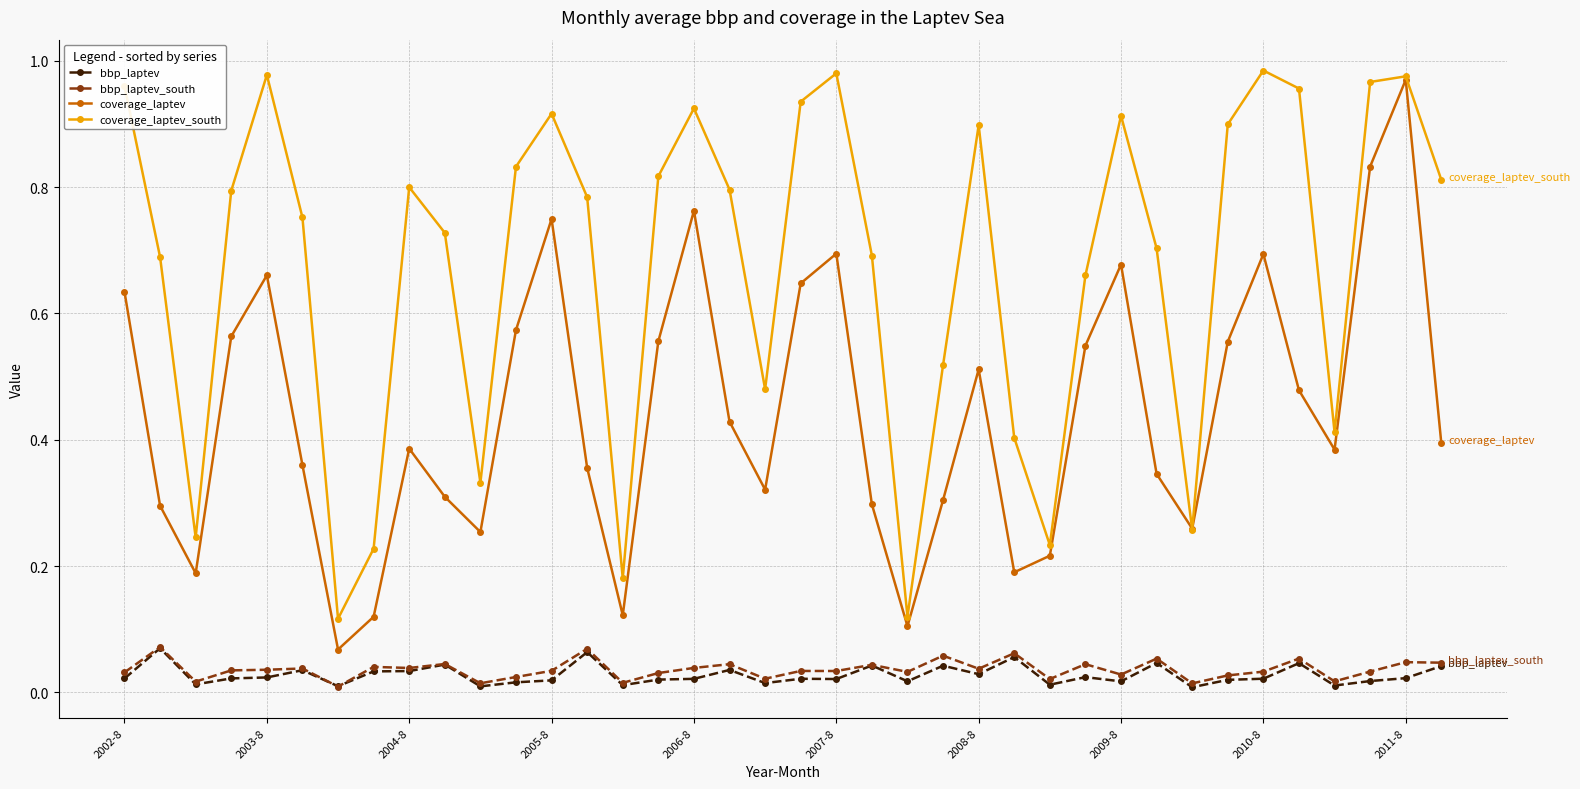

Which series has the largest total across all categories?

coverage_laptev_south